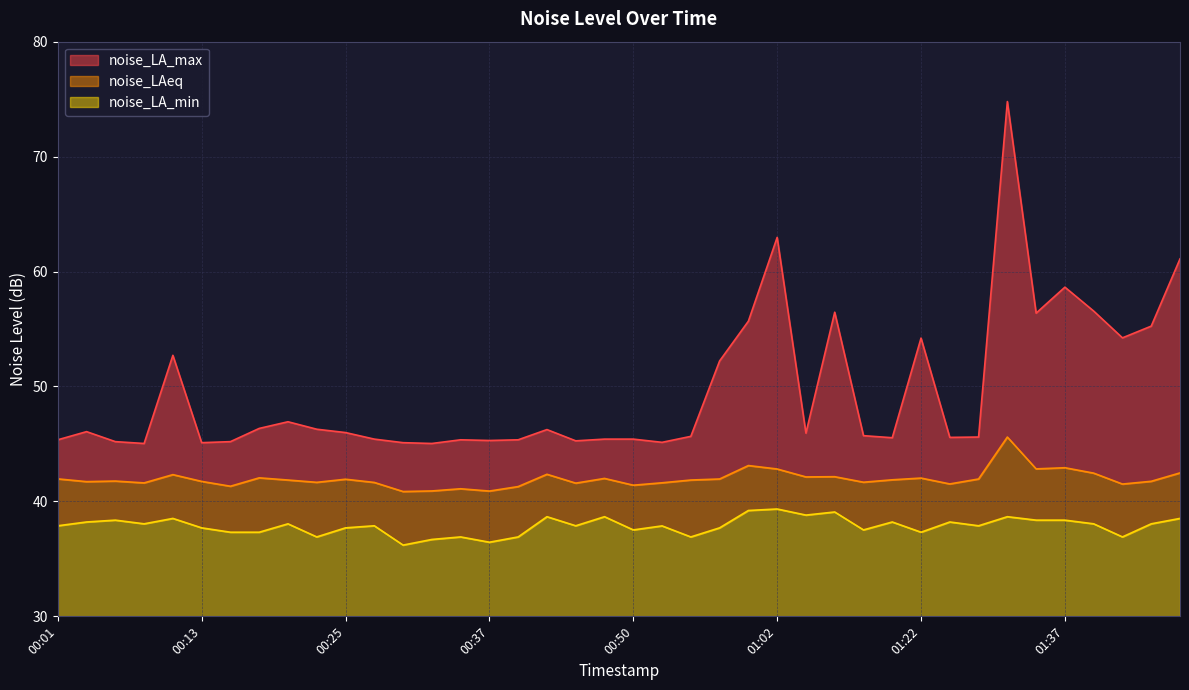

True or false: noise_LA_max has more than 2 interior local peaks.

True